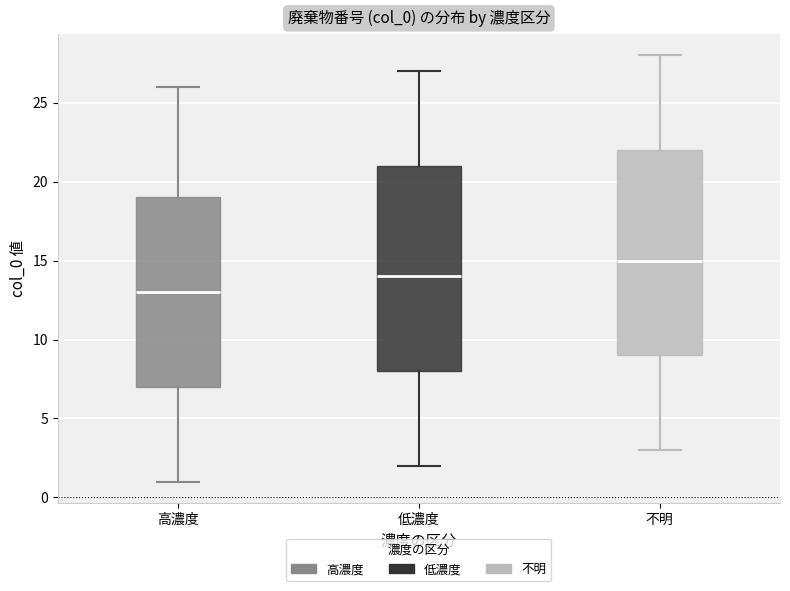

Reading left to right, read every box against the y-axis: the position of its median line, the range the box covers, and the ends of its whiskers. The values are not printed on the chart, so give them approximately, as read against the axis.

高濃度: median 13, box 7 to 19, whiskers 1 to 26
低濃度: median 14, box 8 to 21, whiskers 2 to 27
不明: median 15, box 9 to 22, whiskers 3 to 28